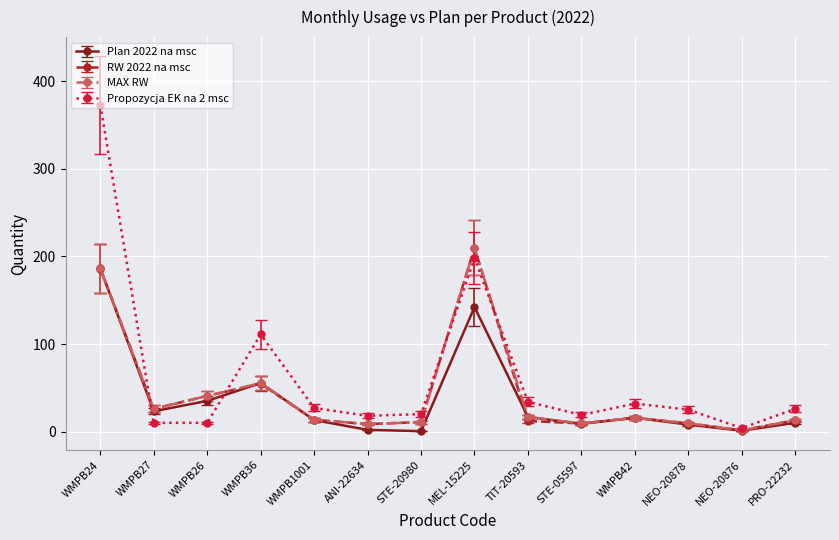

The MAX RW series shows 40.8 at WMPB24. True or false?

False